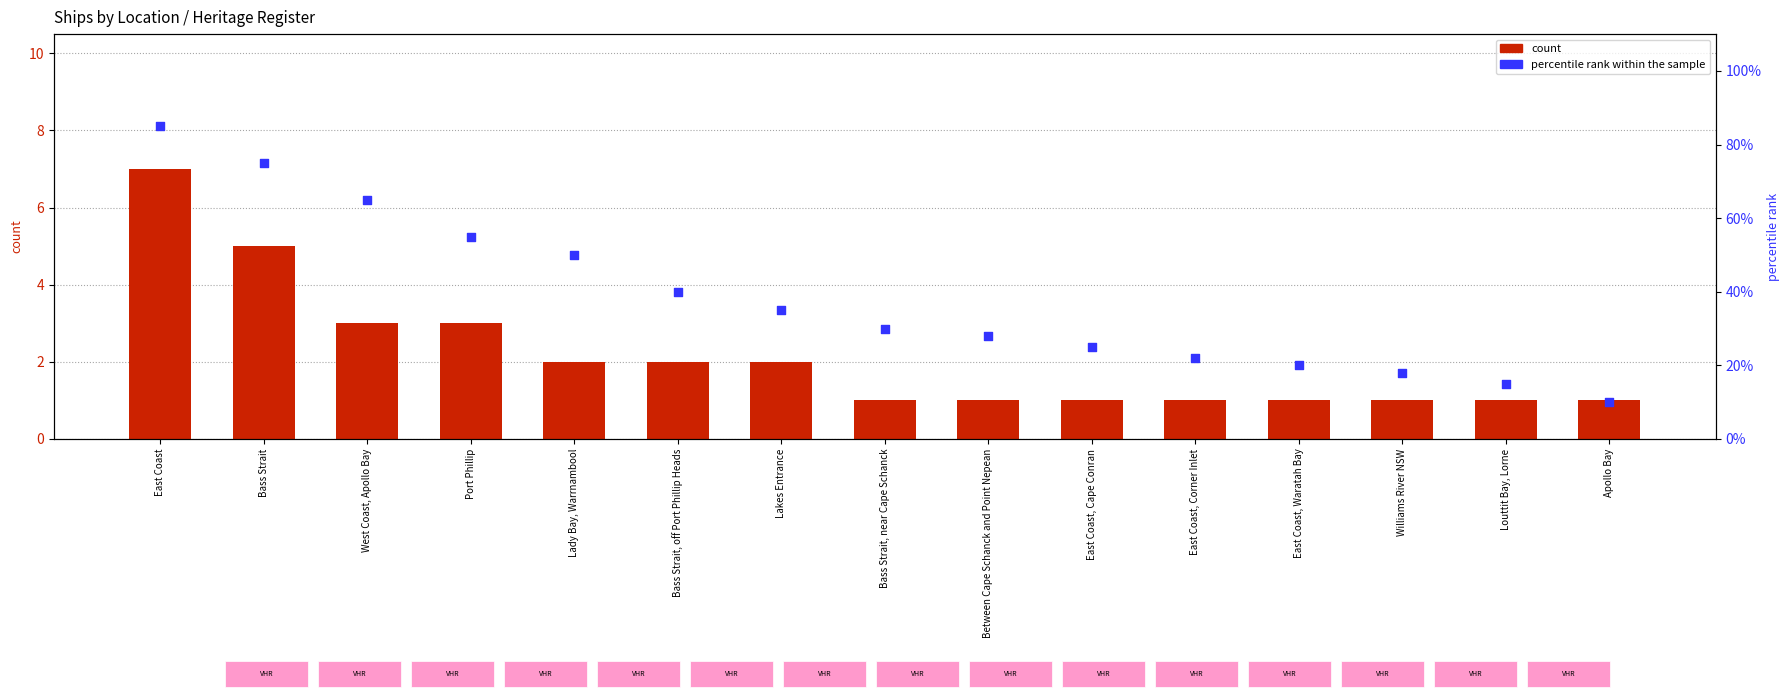

Is the value of percentile rank within the sample at West Coast, Apollo Bay greater than the value of count at Louttit Bay, Lorne?

Yes